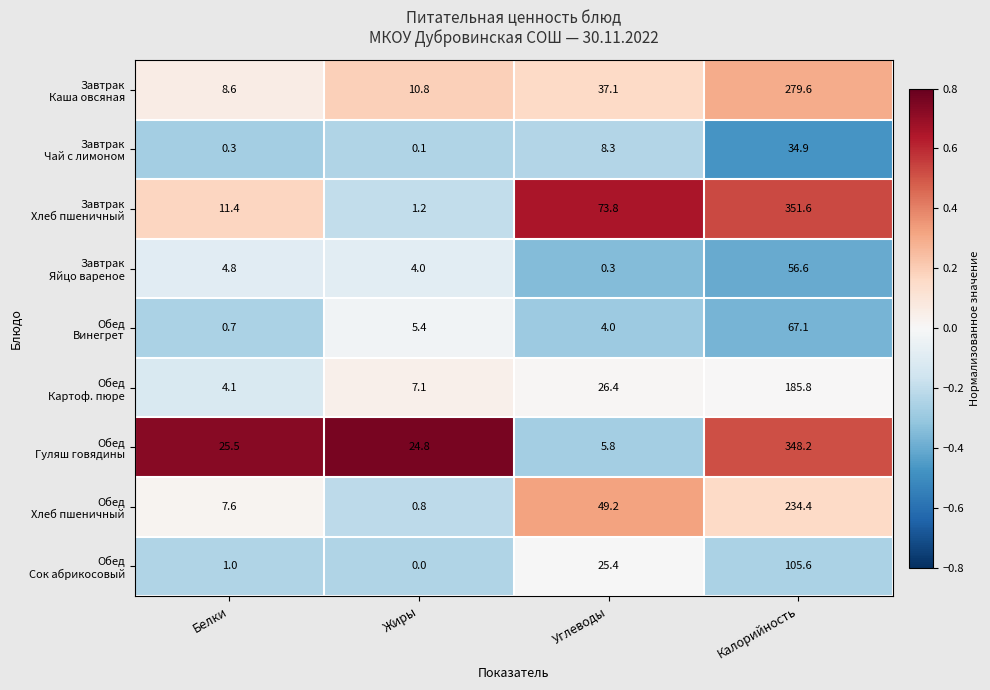

At which category is the sum across all series the highest?

Калорийность